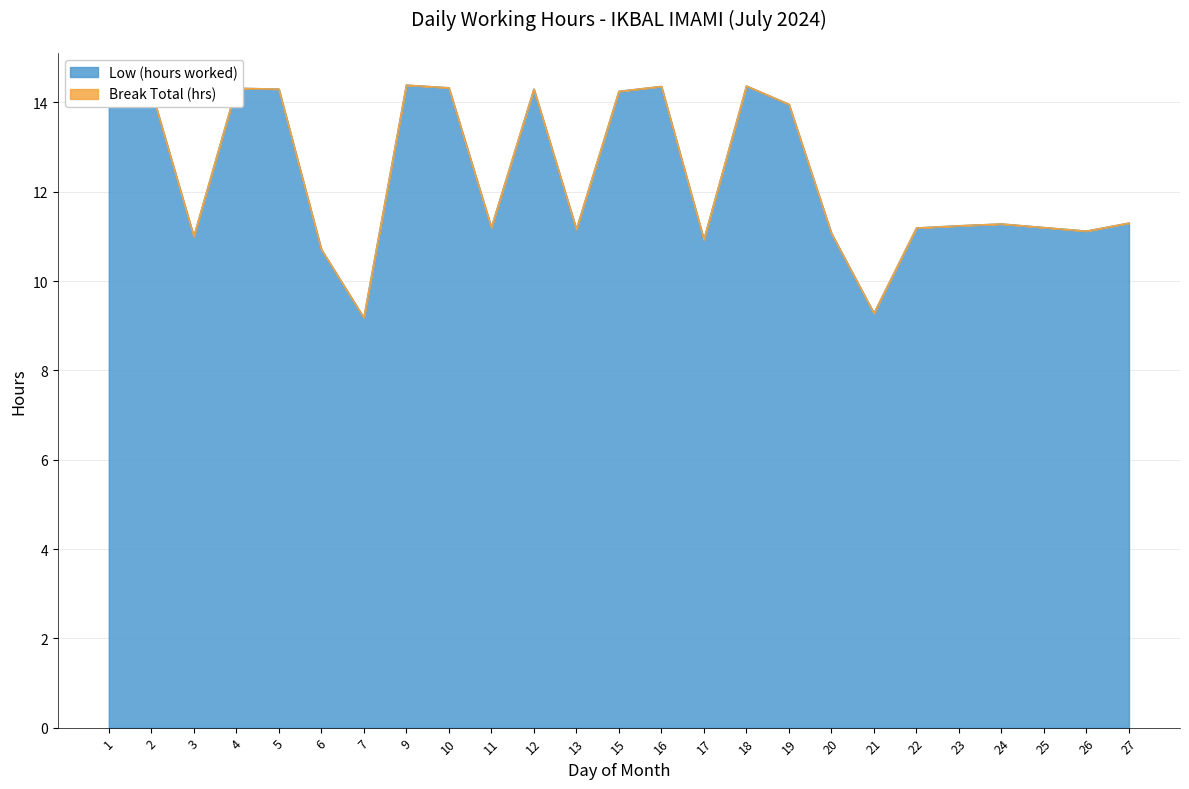

List the labels in order of value, largest first.

9, 18, 16, 10, 4, 5, 12, 1, 2, 15, 19, 27, 24, 23, 11, 25, 22, 13, 26, 20, 3, 17, 6, 21, 7